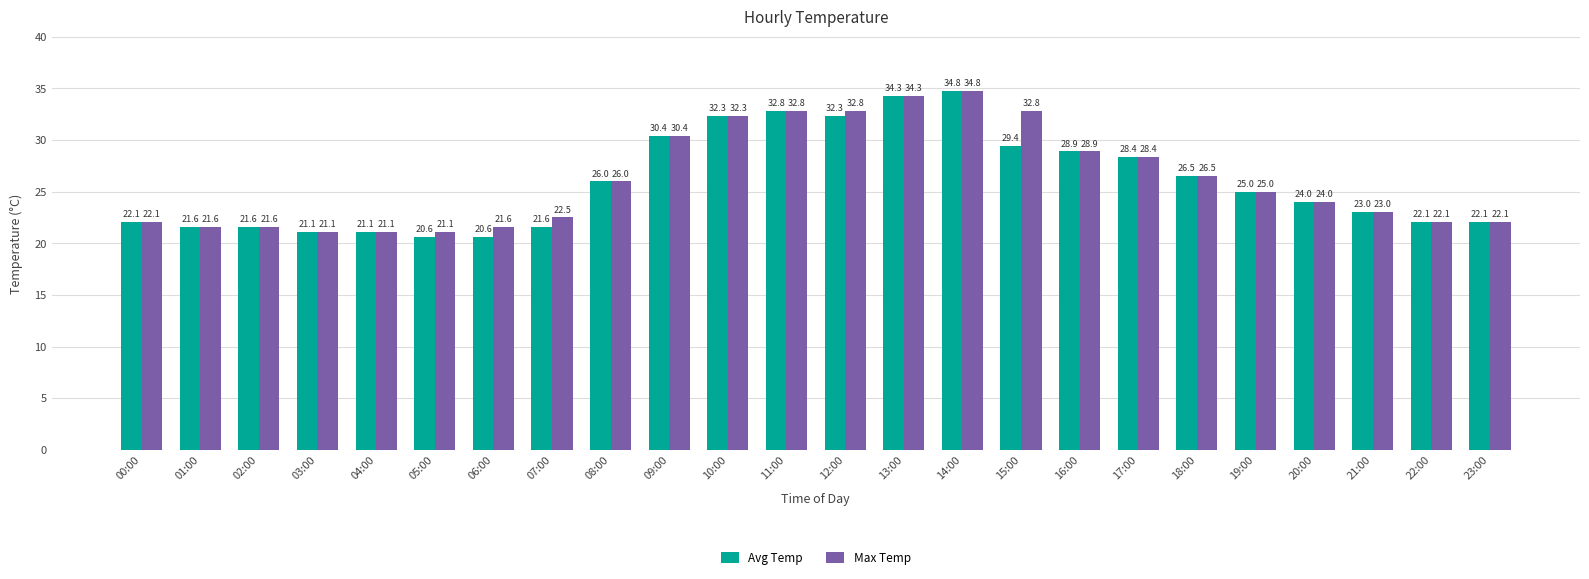

Which series has the largest total across all categories?

Max Temp